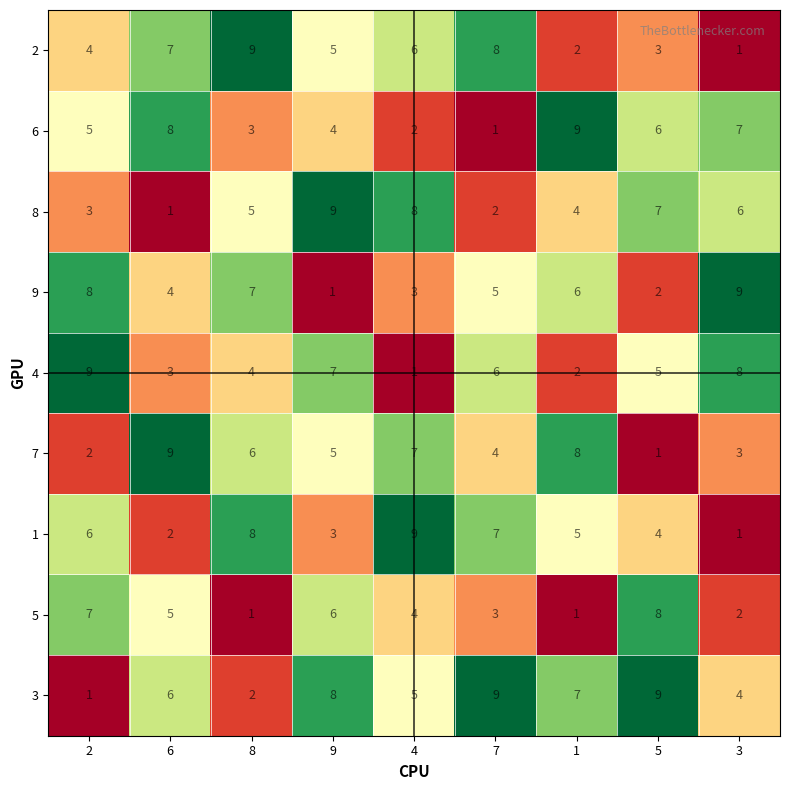

What is the spread (max minus min) of values at 5?

8